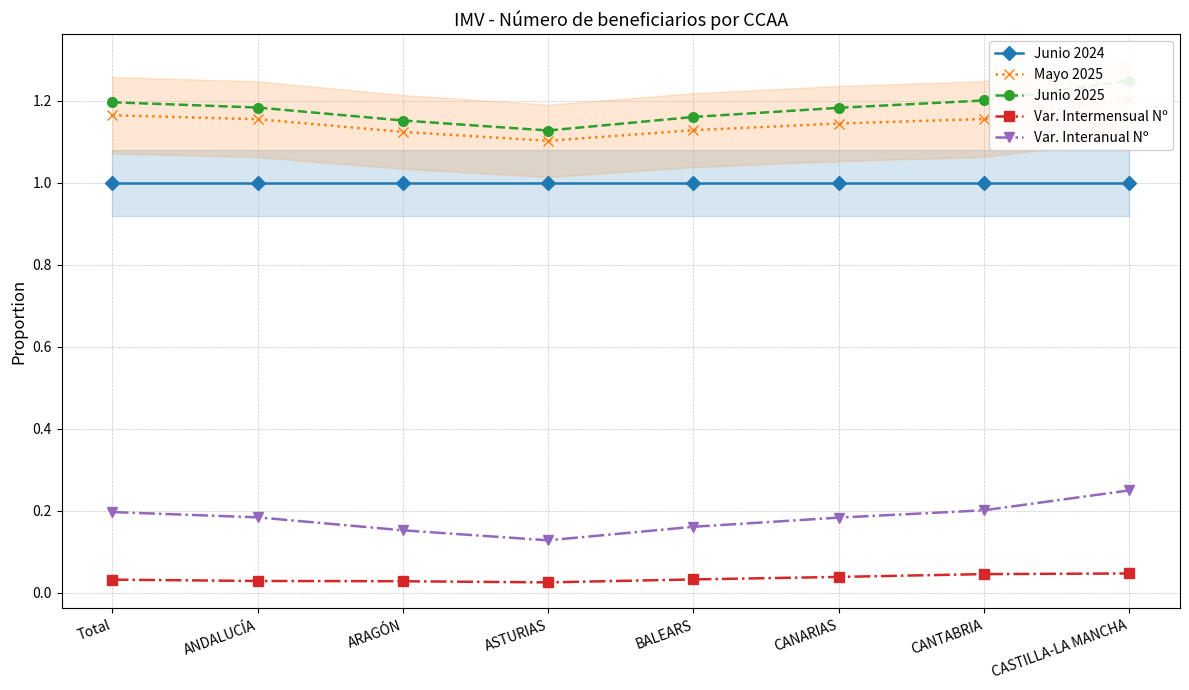

How many data points does each series have?

8